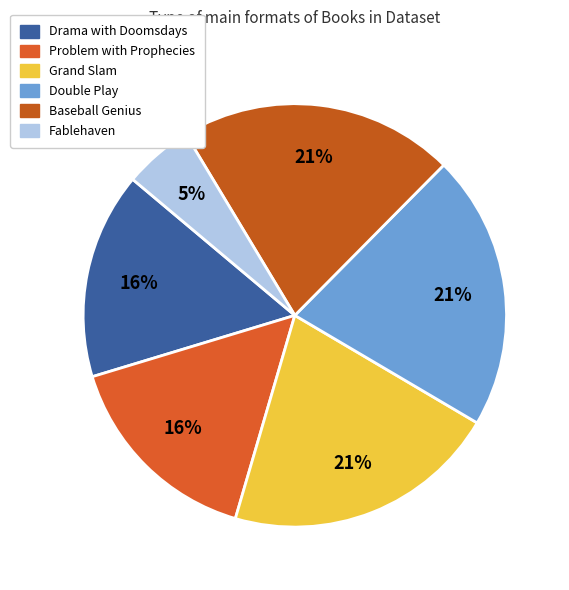

What is the smallest slice in the pie chart?

Fablehaven